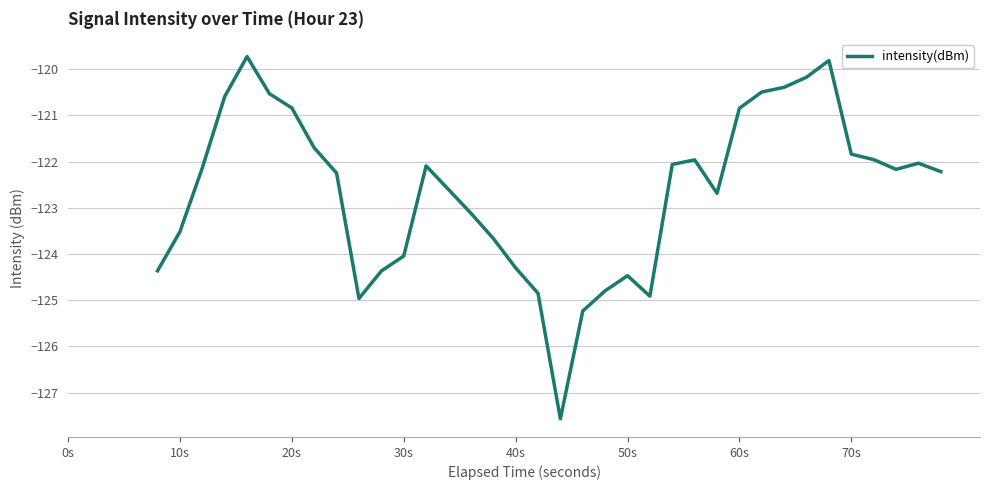

What is the greatest value displayed?

-119.7